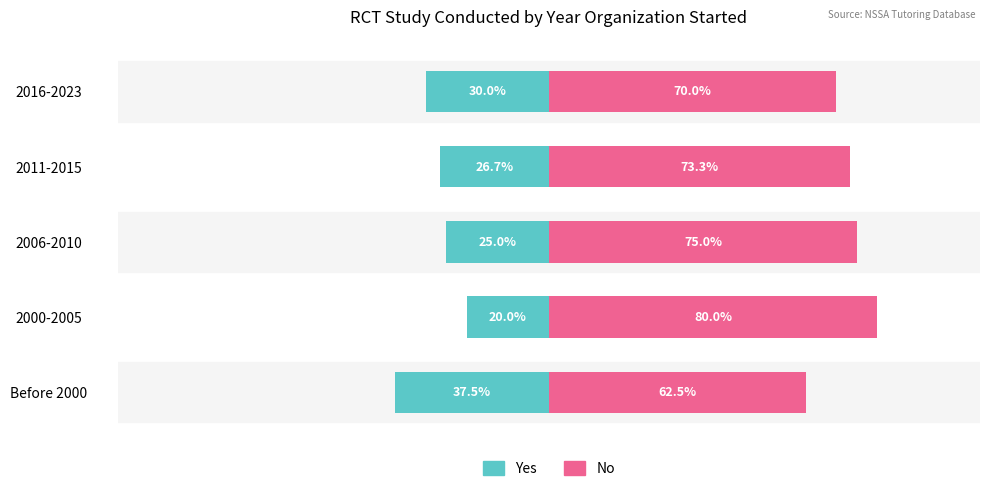

The value of Yes (RCT) at 2016-2023 is -42.8. True or false?

False